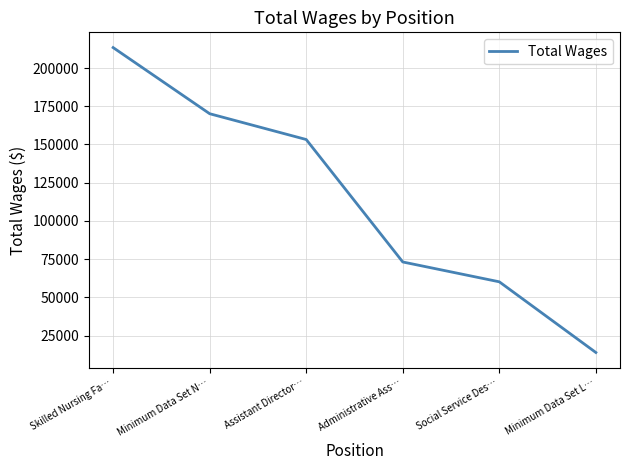

Read the value at Minimum Data Set N….

170113